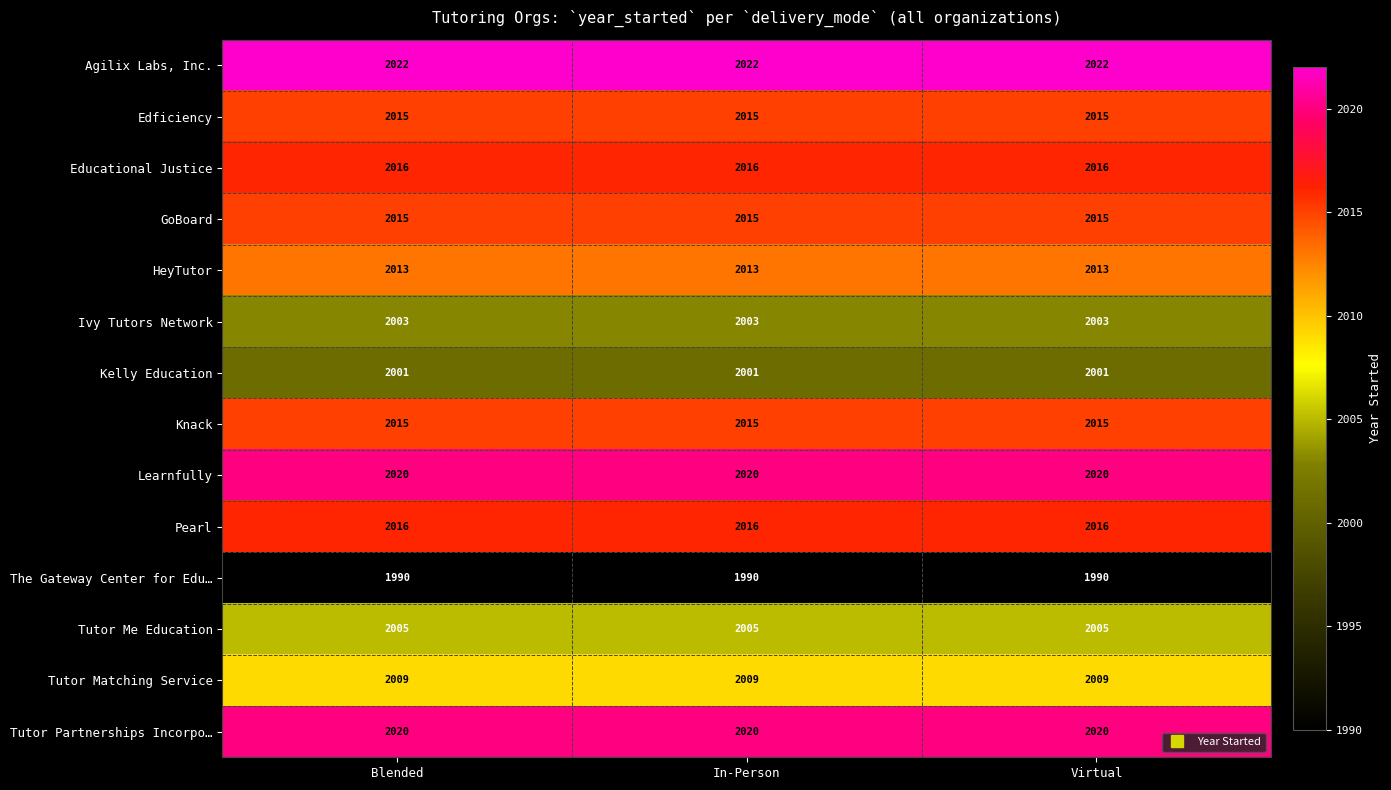

What is the spread (max minus min) of values at In-Person?

32